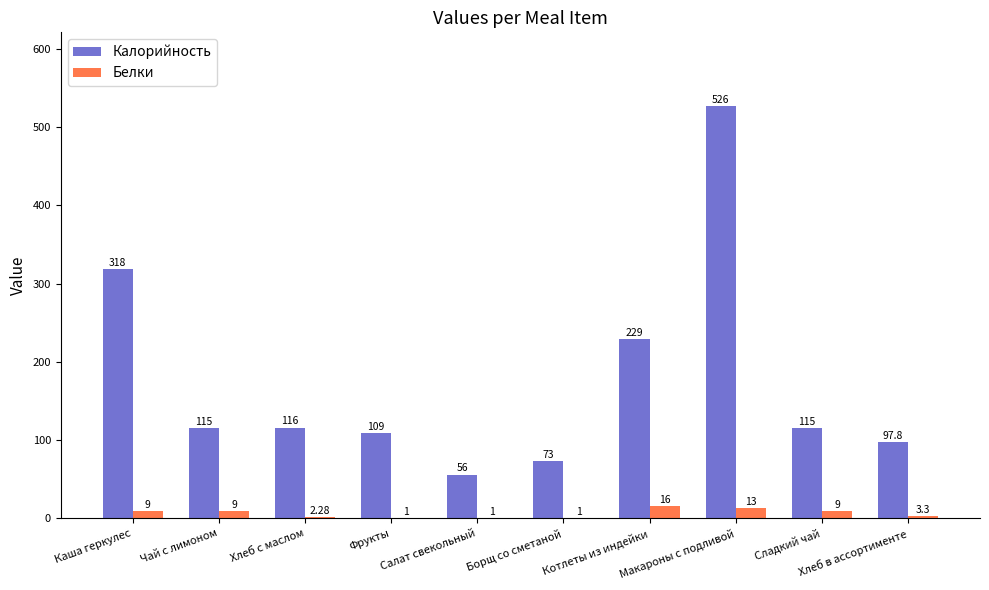

Between Салат свекольный and Хлеб в ассортименте, which series saw the biggest shift?

Калорийность